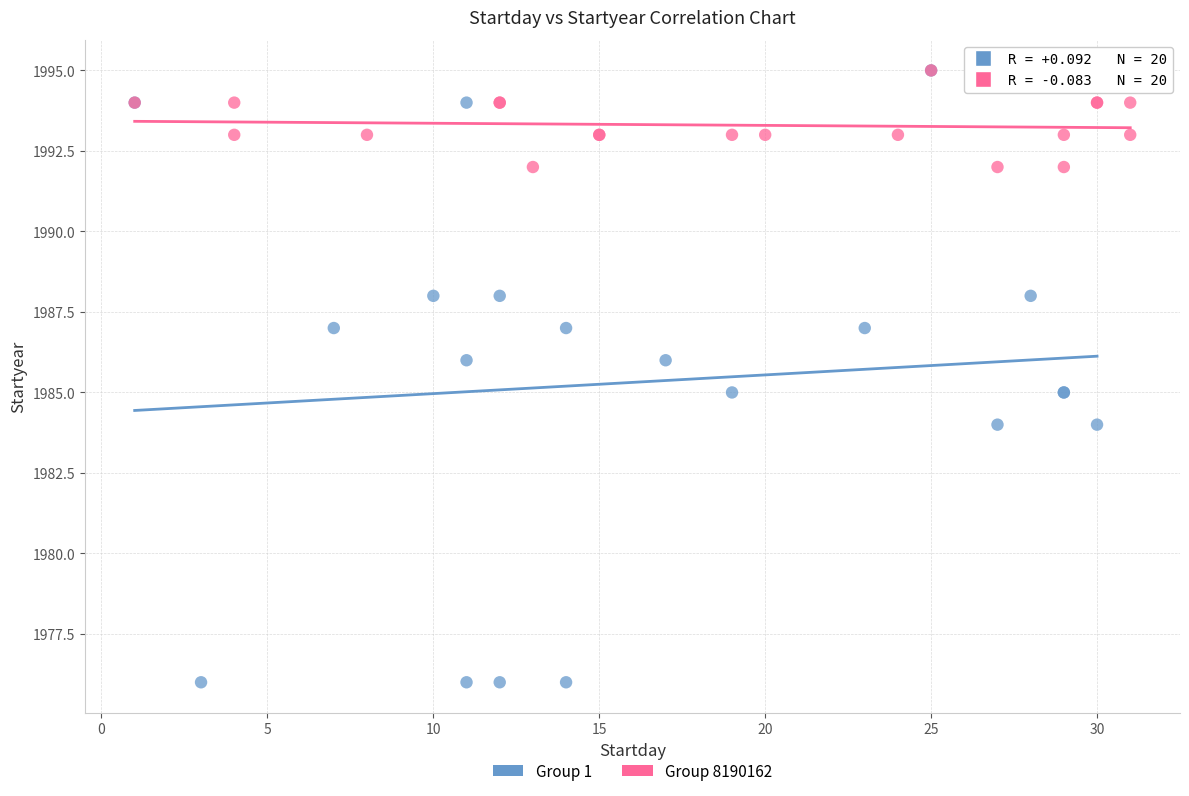

Which series has the widest spread of Y values?

Group 1